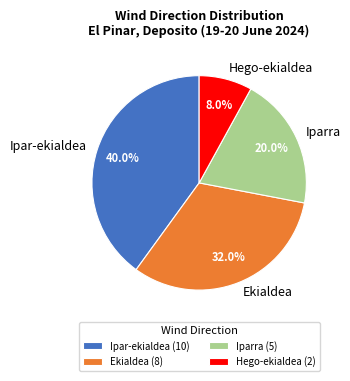

Count the number of slices in the pie.

4